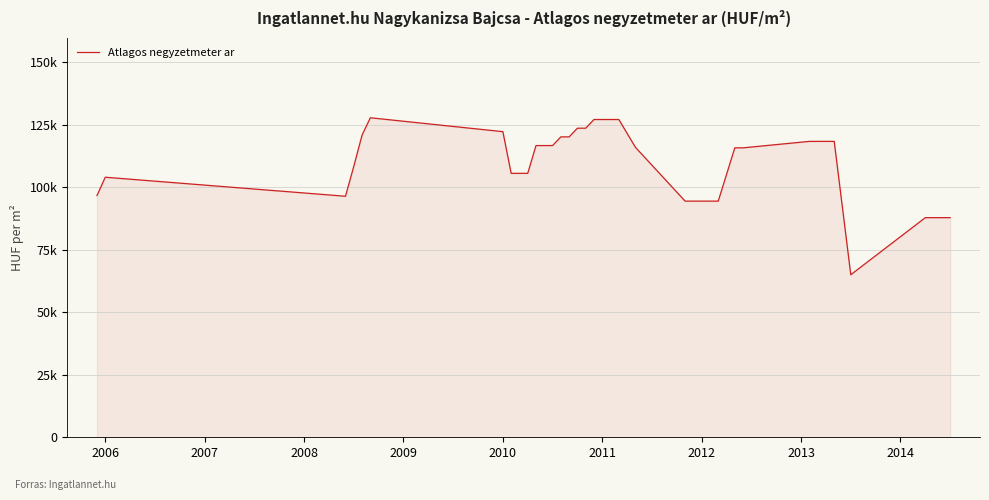

Reading left to right, what are all the values shown in this chart?

96667	104000	96389	108333	120833	127777	122222	105555	105555	105555	116666	116666	120138	120138	123611	123611	127083	127083	127083	127083	115972	94444	94444	94444	94444	94444	105098	115753	115753	118333	118333	118333	118333	91666	65000	87837	87837	87837	87837